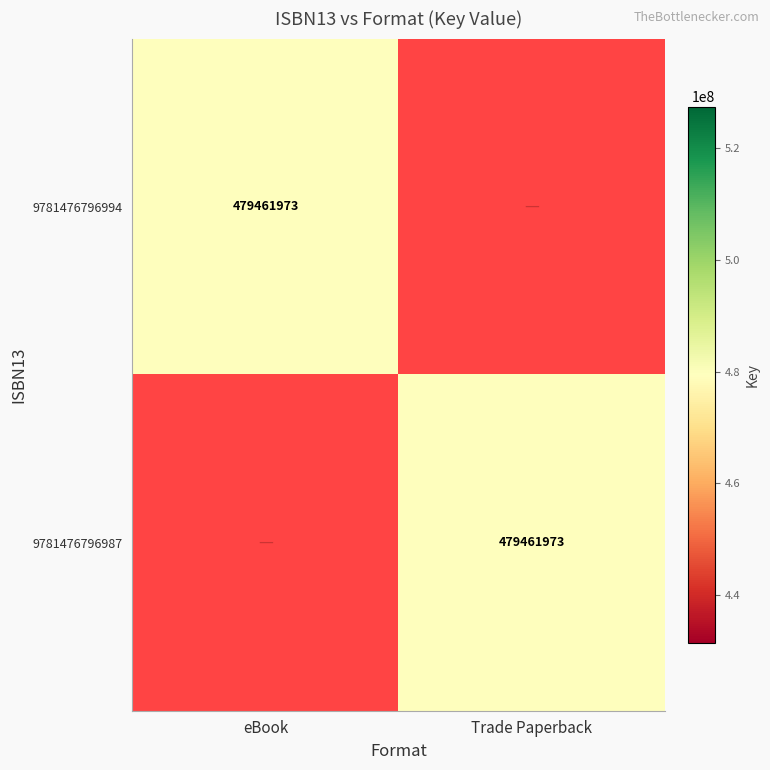

Which label corresponds to the smallest value in the chart?

Trade Paperback